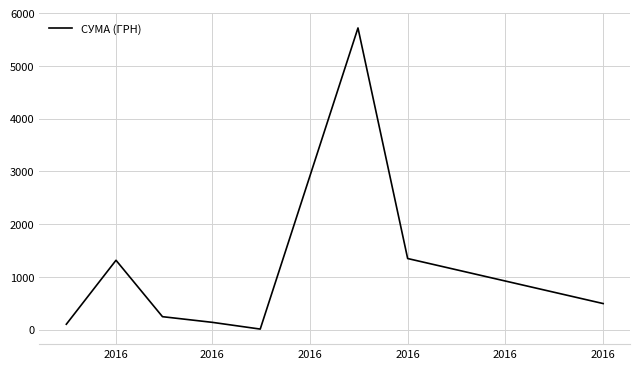

True or false: there are more than 1 points higher than both neighbors.

True